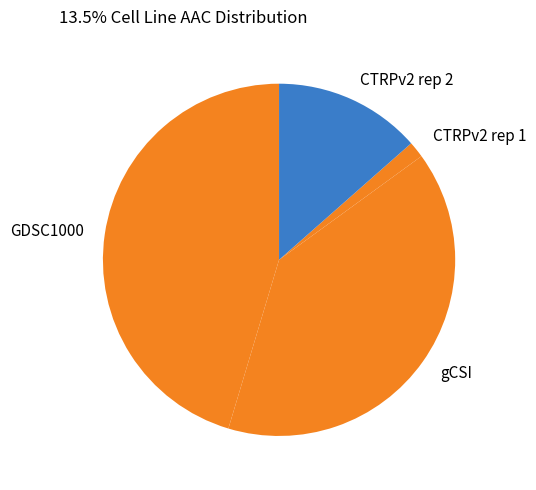

Combined, do gCSI and GDSC1000 account for over 50%?

Yes